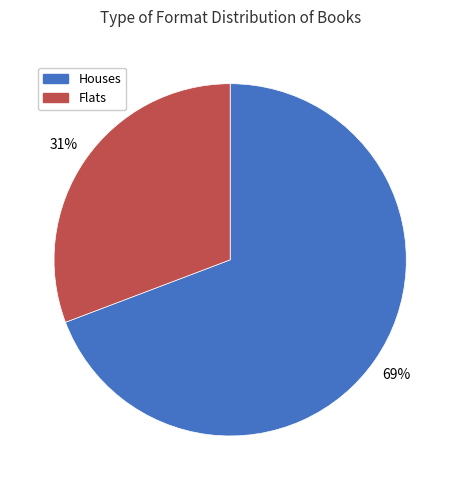

Is the sum of Houses and Flats greater than half?

Yes